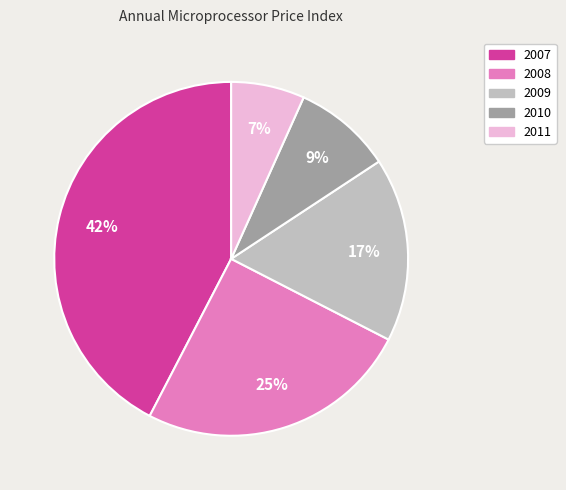

Combined, do 2007 and 2008 account for over 50%?

Yes